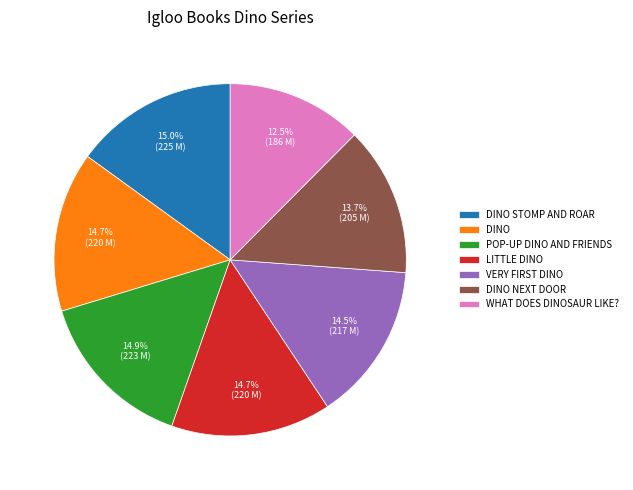

Is there any slice that represents more than half of the pie?

No